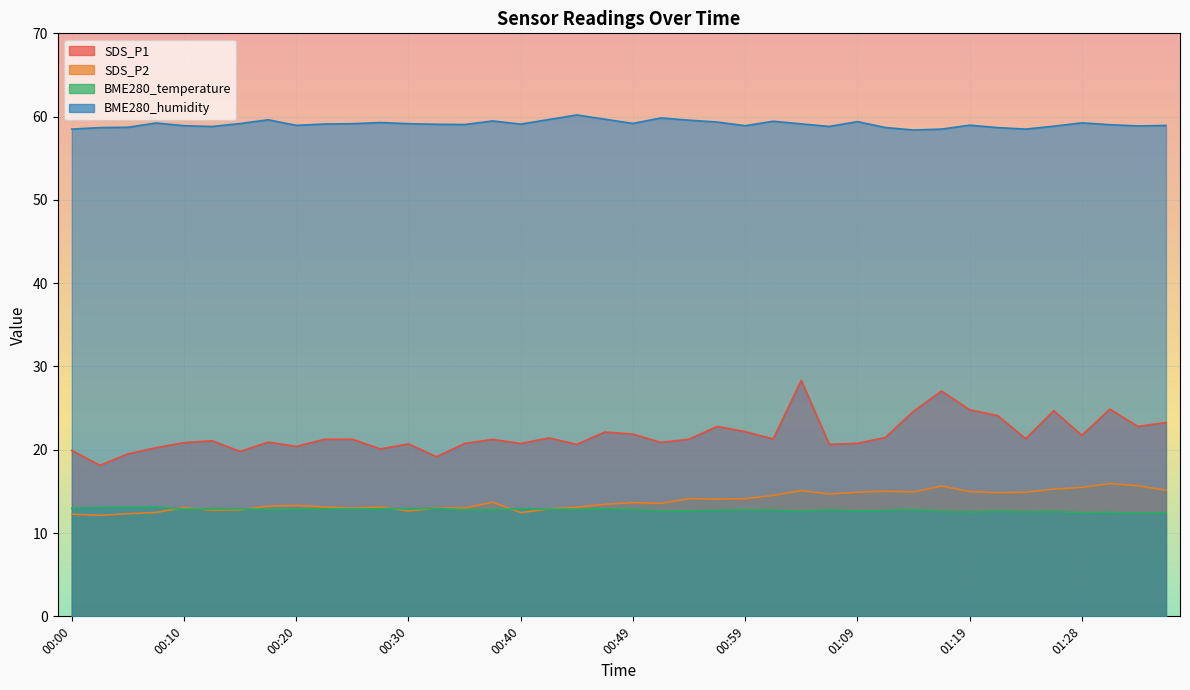

Reading right to left, list all the values displayed in this chart.

SDS_P1: 23.3	22.8	24.9	21.7	24.7	21.3	24.1	24.8	27.1	24.6	21.5	20.8	20.6	28.3	21.3	22.2	22.8	21.3	20.9	21.9	22.1	20.6	21.4	20.8	21.2	20.8	19.2	20.7	20.1	21.3	21.2	20.4	20.9	19.8	21.1	20.9	20.2	19.5	18.1	19.9
SDS_P2: 15.2	15.7	15.9	15.5	15.3	14.9	14.8	15.0	15.7	14.9	15.0	14.9	14.7	15.1	14.5	14.1	14.1	14.1	13.6	13.7	13.4	13.1	12.9	12.4	13.7	13.0	13.0	12.7	13.1	13.0	13.1	13.3	13.2	12.8	12.7	13.1	12.5	12.3	12.1	12.3
BME280_temperature: 12.4	12.4	12.5	12.4	12.6	12.5	12.6	12.5	12.6	12.8	12.7	12.6	12.8	12.6	12.7	12.8	12.7	12.7	12.6	12.8	12.9	12.8	12.9	12.9	12.8	12.8	12.9	12.9	12.9	12.9	12.9	12.9	12.8	12.9	12.9	12.9	13.1	13.1	13.1	13.0
BME280_humidity: 58.9	58.9	59.0	59.2	58.9	58.5	58.7	59.0	58.5	58.4	58.7	59.4	58.8	59.1	59.4	58.9	59.4	59.6	59.8	59.2	59.7	60.2	59.6	59.1	59.5	59.0	59.1	59.1	59.3	59.1	59.1	59.0	59.6	59.2	58.8	58.9	59.2	58.7	58.7	58.5